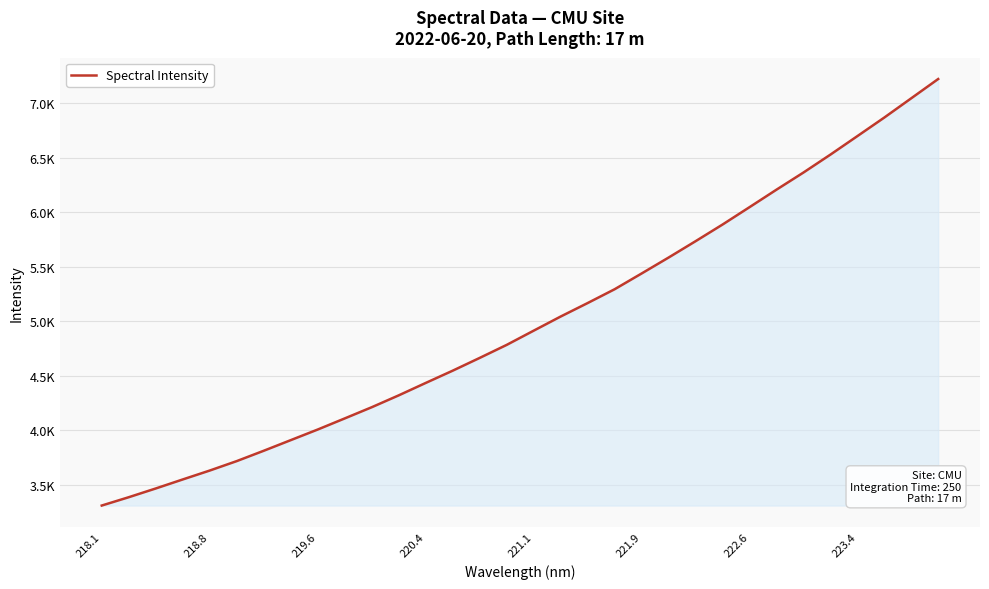

Does the chart display data point markers on the line(s)?

No